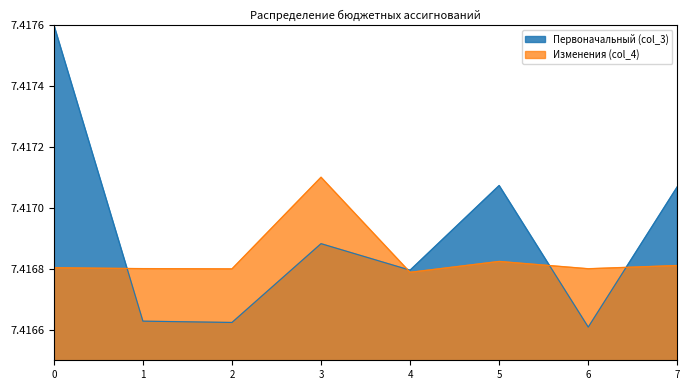

Which series changed the most between 0 and 5?

Первоначальный (col_3)